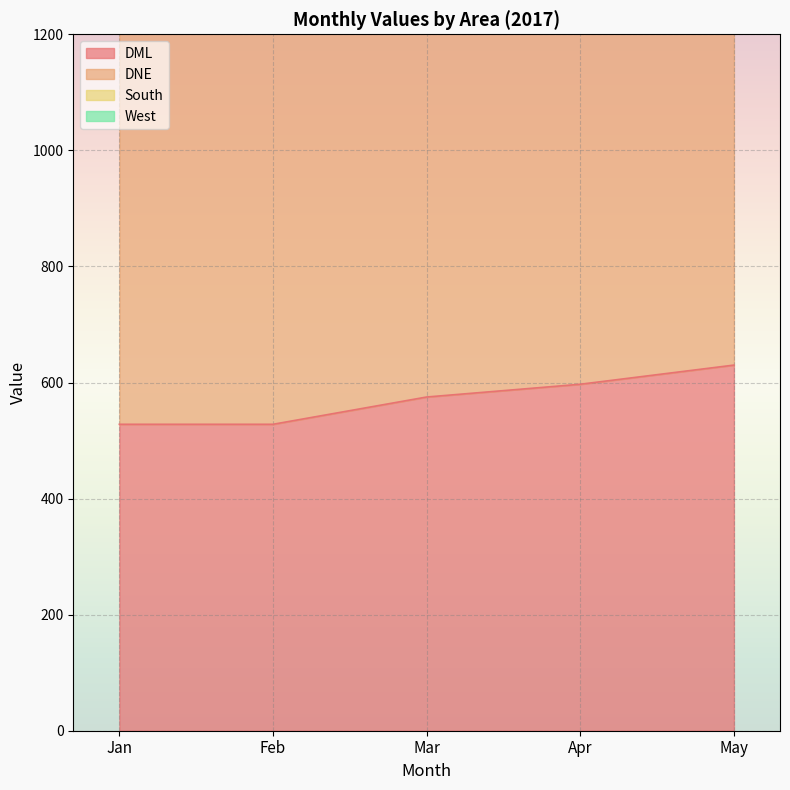

True or false: DML and South cross at least once.

False